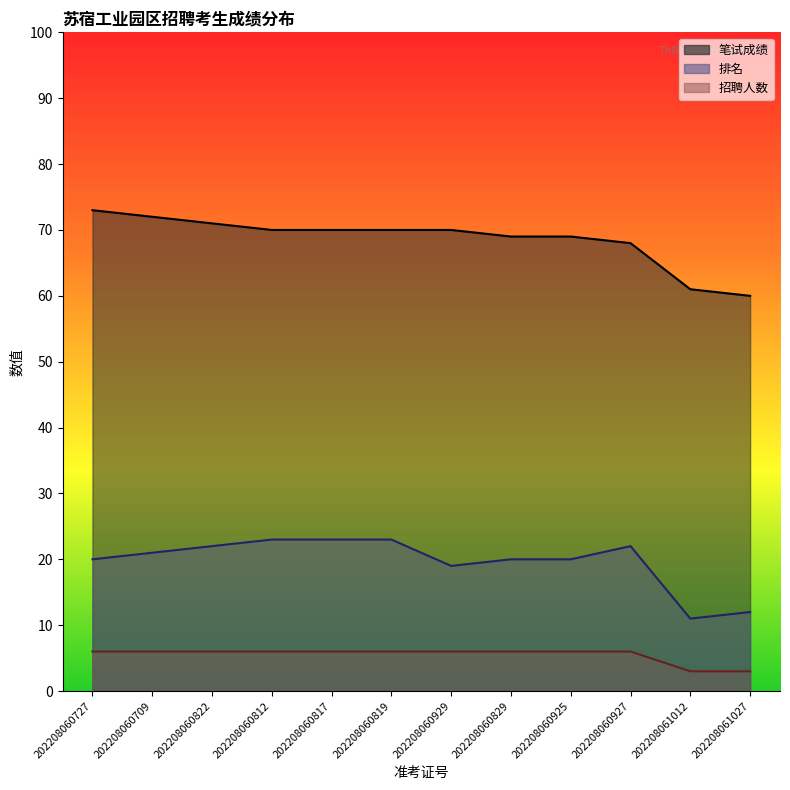

True or false: 笔试成绩 and 招聘人数 intersect in this chart.

False